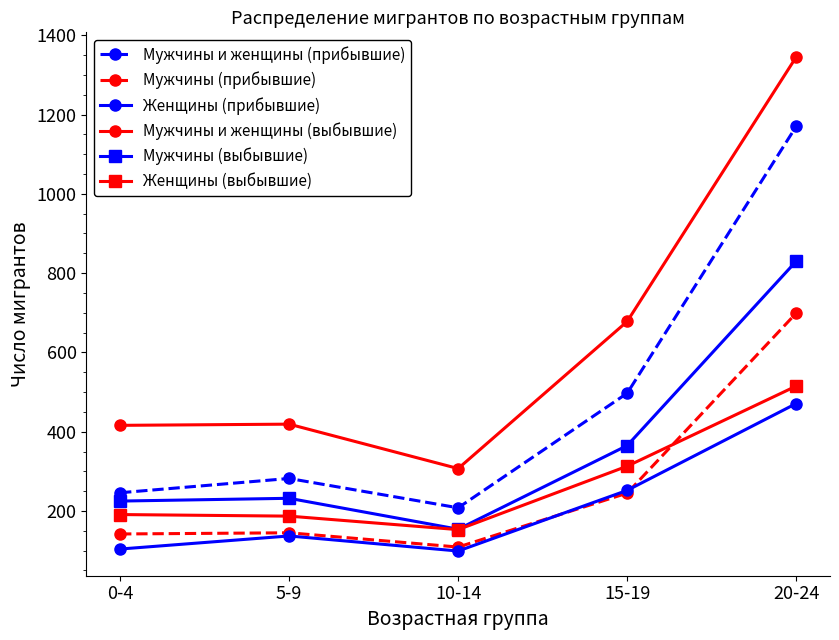

True or false: Мужчины и женщины (прибывшие) and Мужчины (прибывшие) intersect in this chart.

False